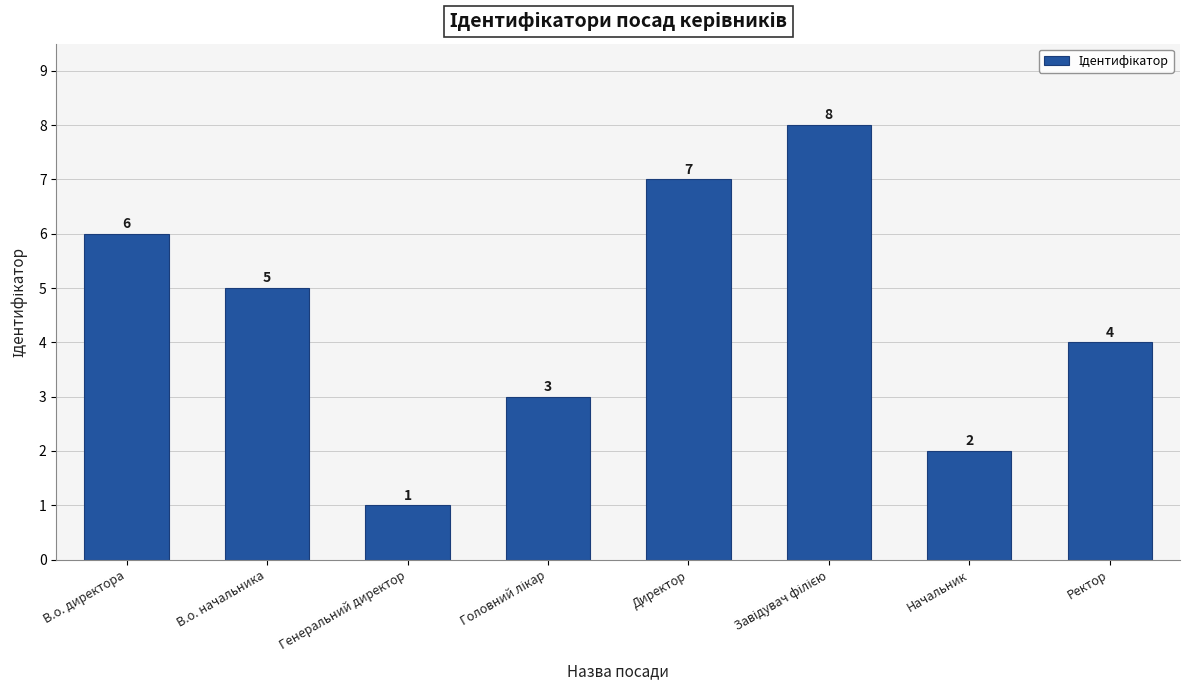

Does the chart contain stacked bars?

No